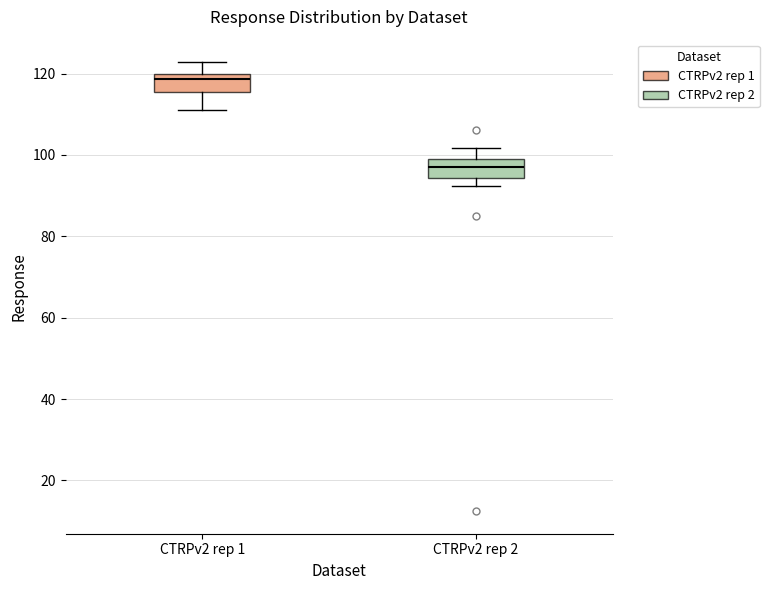

Where does the upper whisker of the box for CTRPv2 rep 1 end on the y-axis? The values are not printed on the chart, so give them approximately, as read against the axis.

122